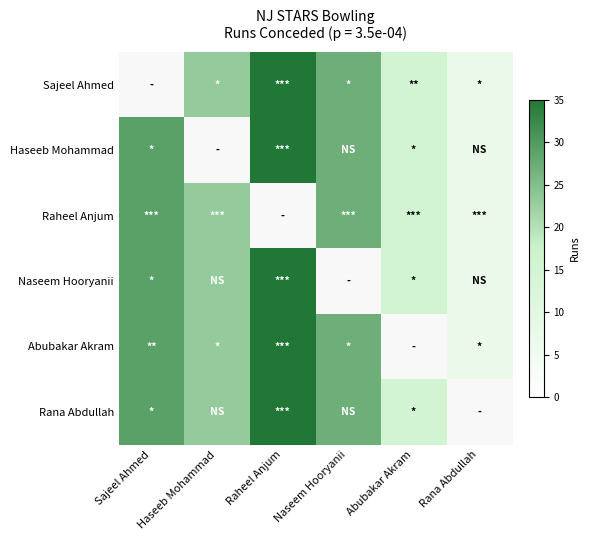

What is the sum of the Raheel Anjum values at Naseem Hooryanii and Abubakar Akram?

42.0